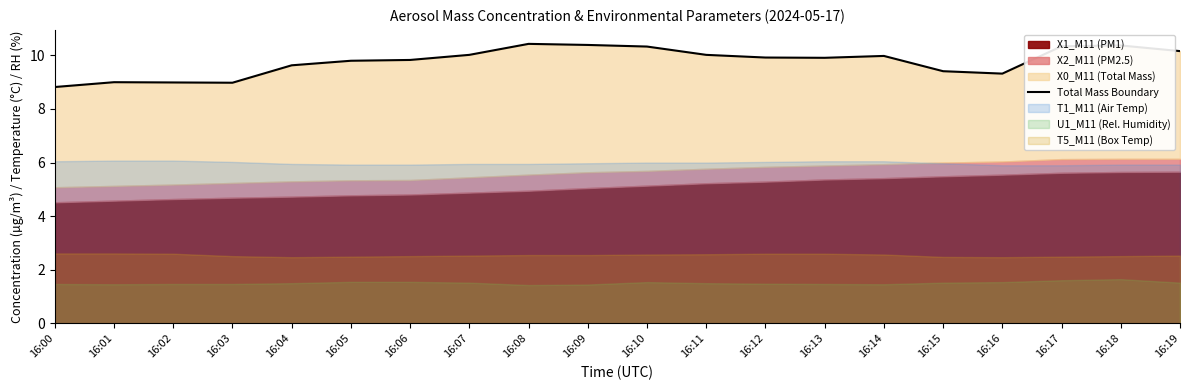

Where does the data first go above 9?

16:04